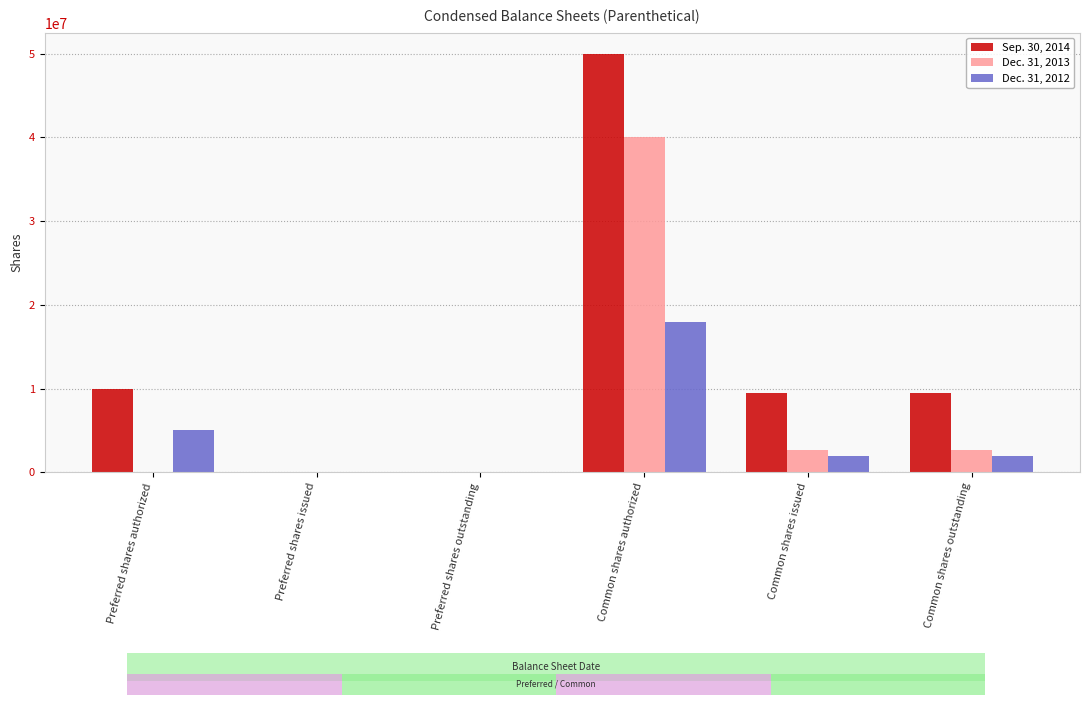

At which label is Dec. 31, 2012 closest to 9000000?

Preferred shares authorized